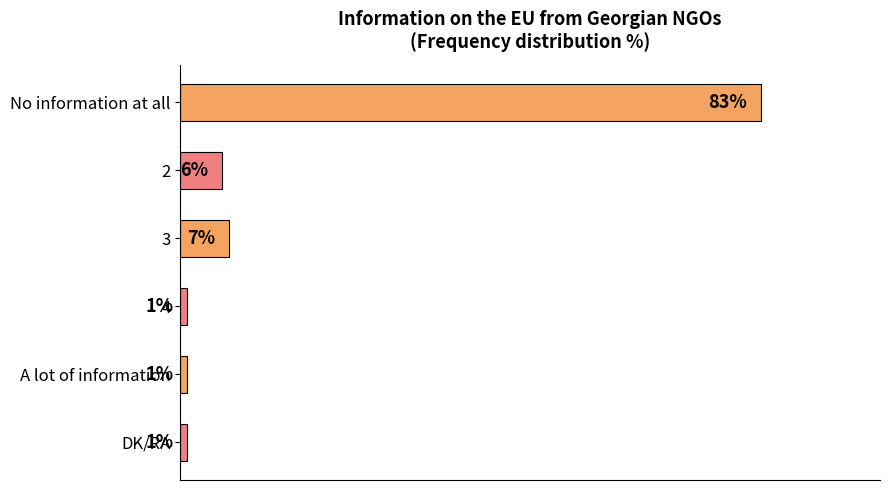

What is the label of the 6th bar from the top?

DK/RA